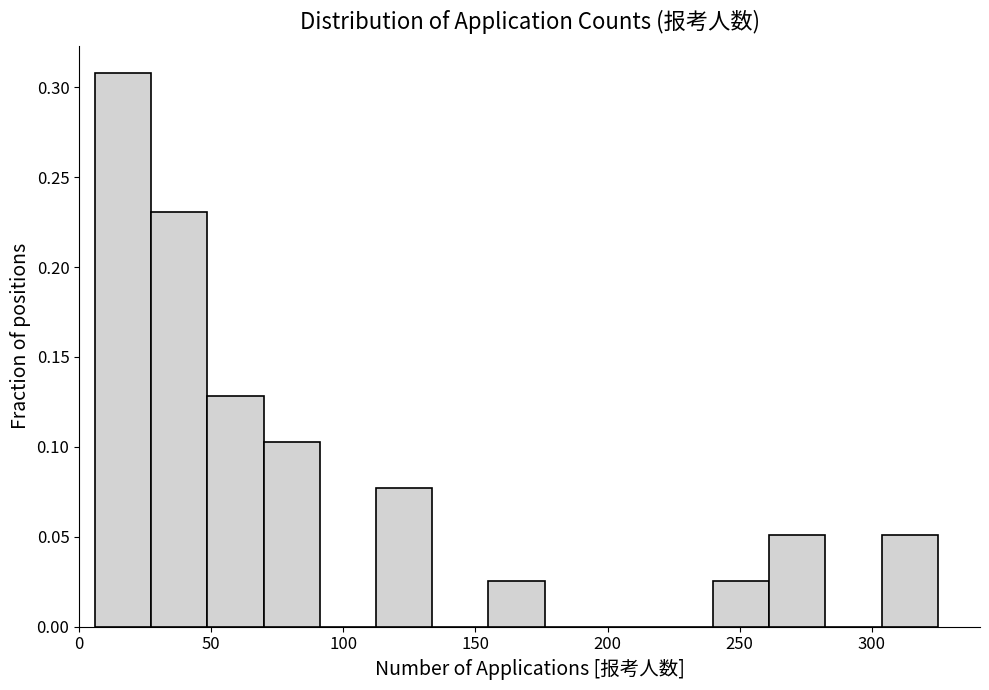

Reading left to right, transcribe this chart: for each bar, give the range it covers on the x-axis and its height. Neither the bar edges nor the heights are printed on the chart, so give them approximately, as read against the axes.

5 to 25: 0.310
25 to 50: 0.230
50 to 70: 0.130
70 to 90: 0.105
90 to 110: 0
110 to 135: 0.075
135 to 155: 0
155 to 175: 0.025
175 to 195: 0
195 to 220: 0
220 to 240: 0
240 to 260: 0.025
260 to 280: 0.050
280 to 305: 0
305 to 325: 0.050